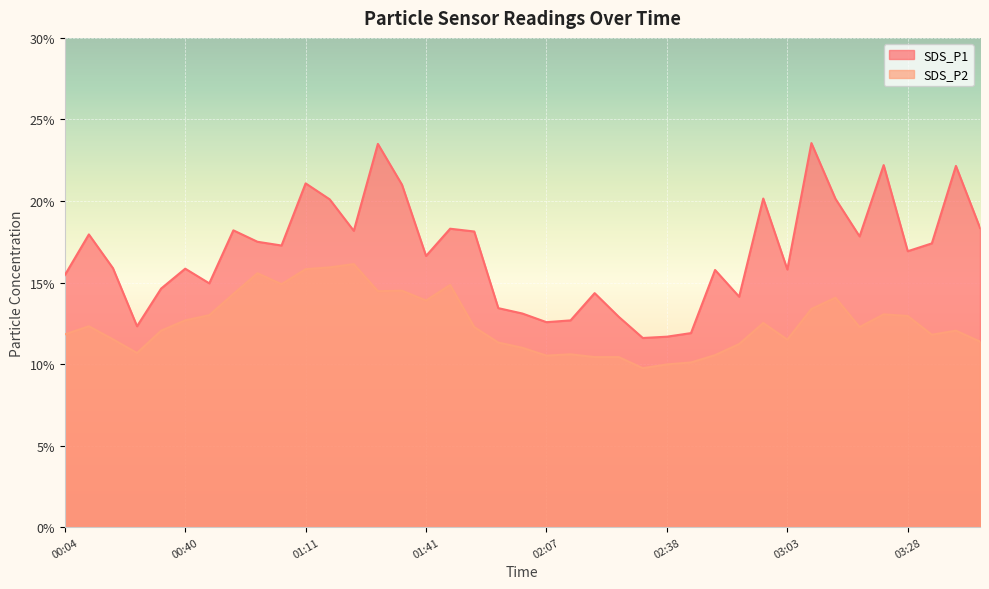

Between 02:43 and 00:40, which is larger?

00:40